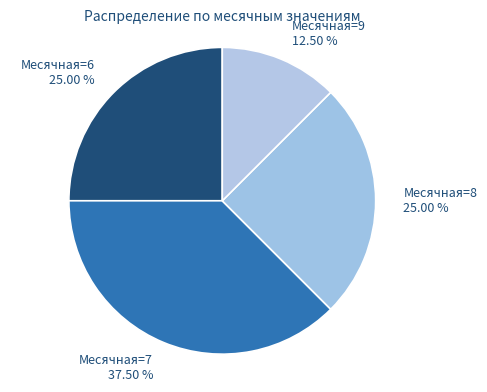

Is there any slice that represents more than half of the pie?

No